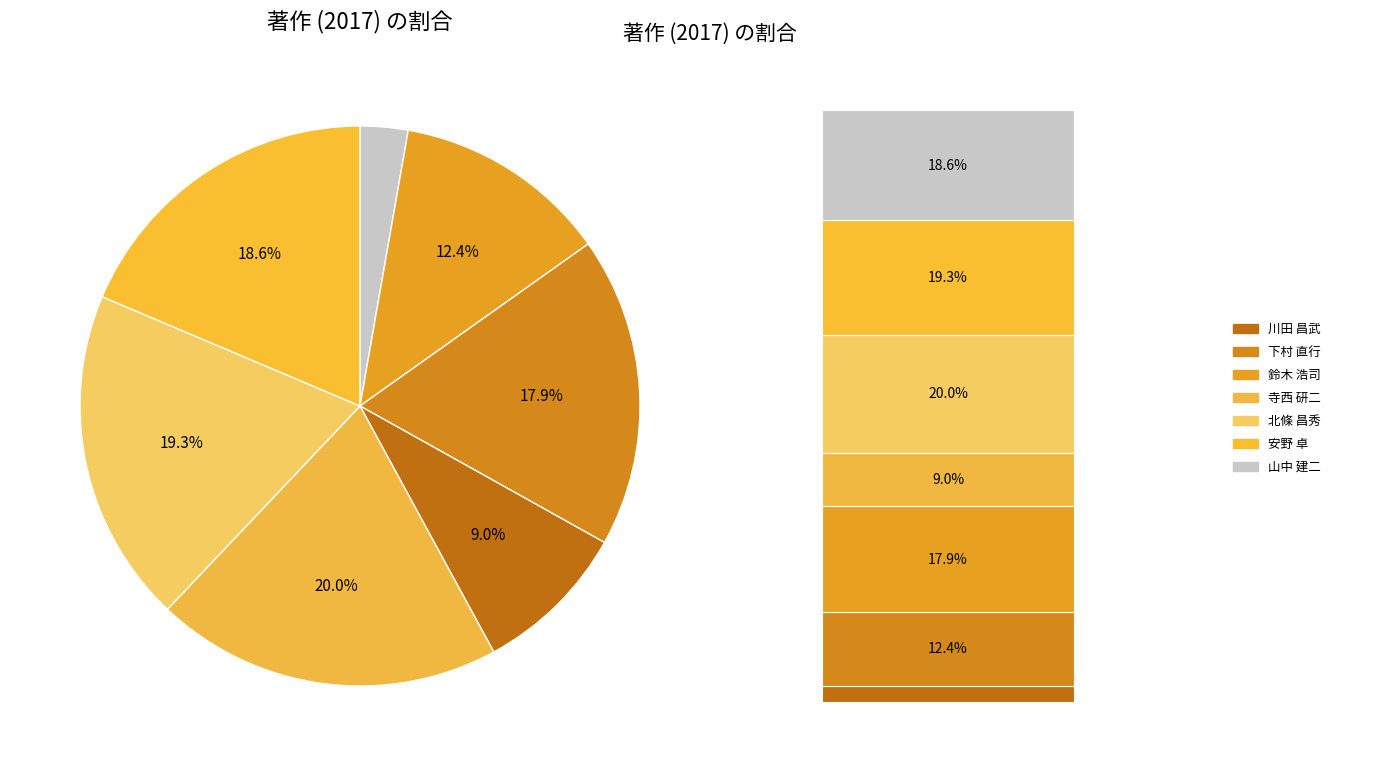

Count the number of slices in the pie.

7